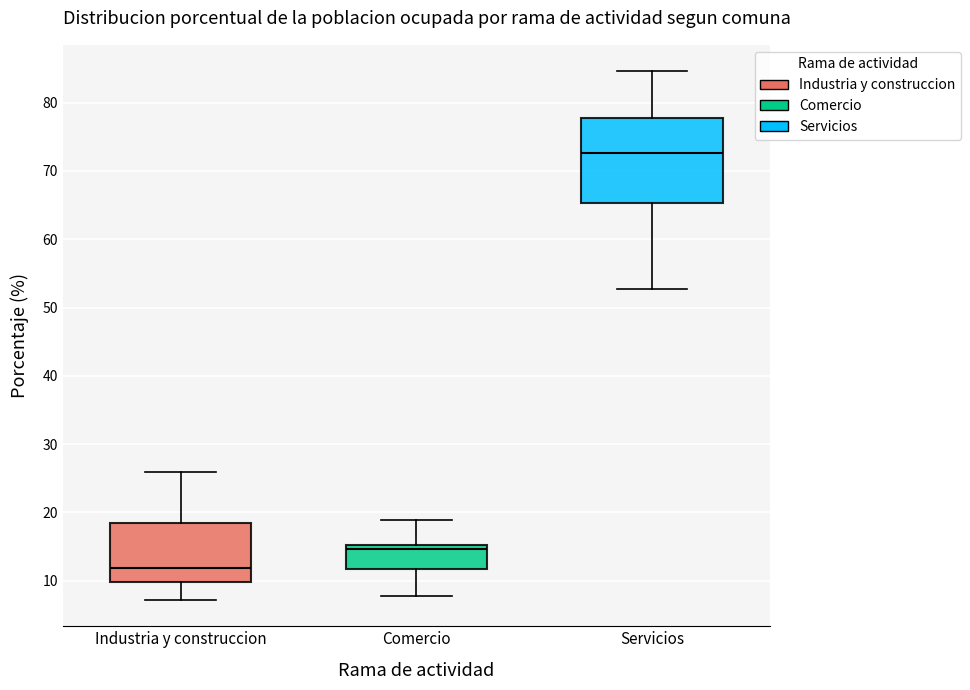

Where is the upper edge of the box for Servicios on the y-axis? The values are not printed on the chart, so give them approximately, as read against the axis.

78